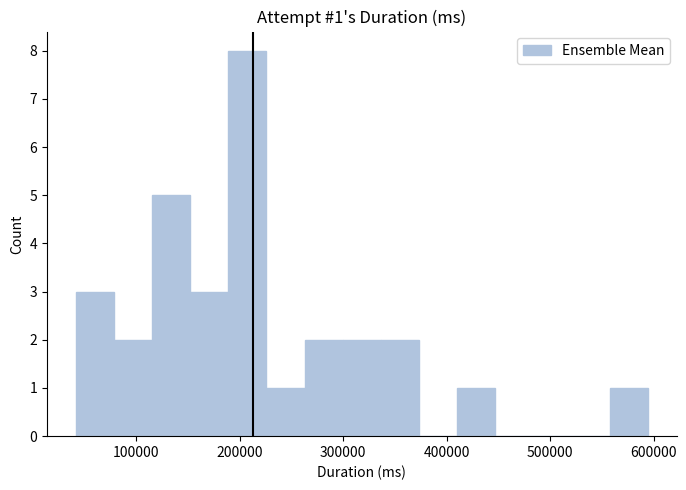

Read against the x-axis, roughly where is the centre of the tallest bar?

210000